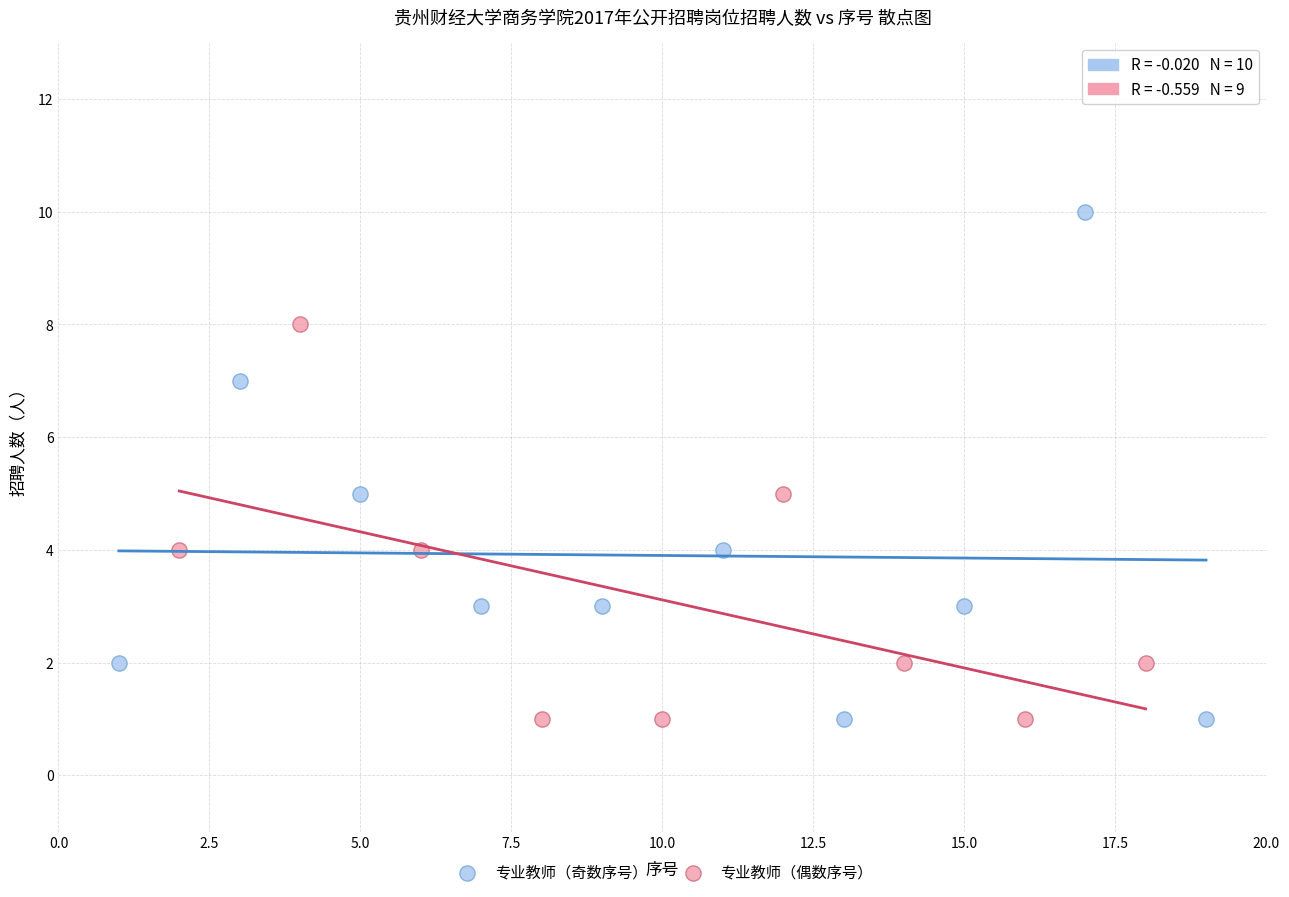

Which series has the largest Y range (max minus min)?

专业教师（奇数序号）